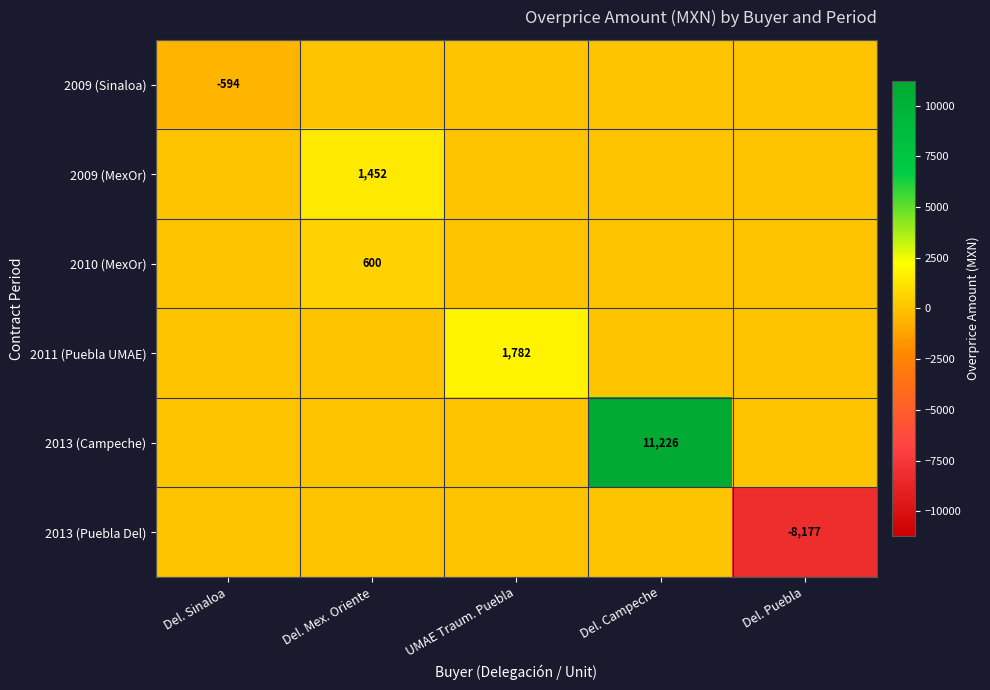

True or false: 2009 (Sinaloa) has a value of 308.1 at Del. Campeche.

False